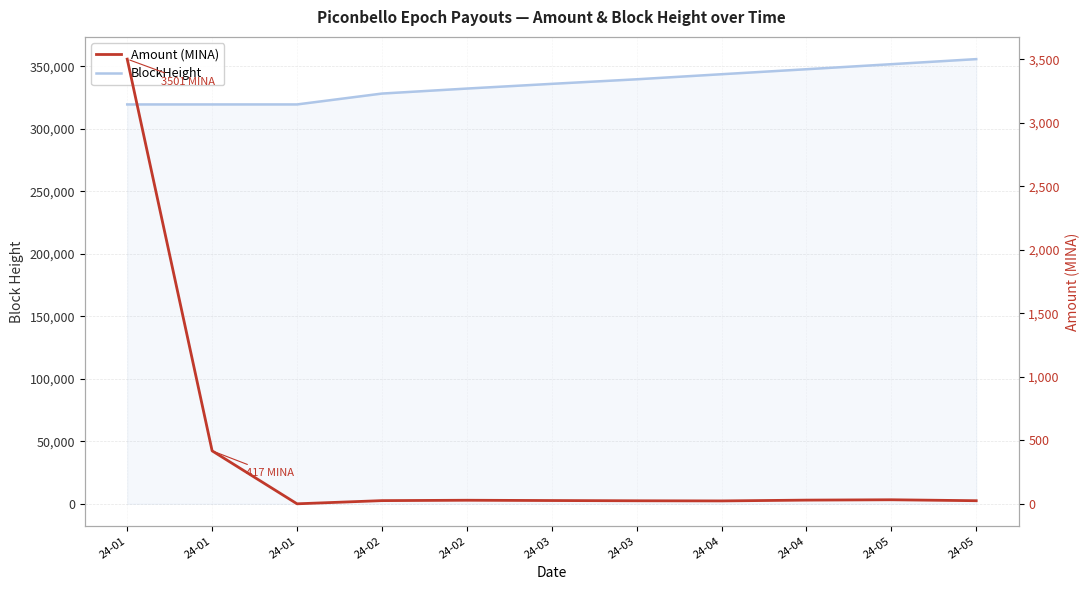

Which series changed the most between 24-02 and 24-03?

BlockHeight